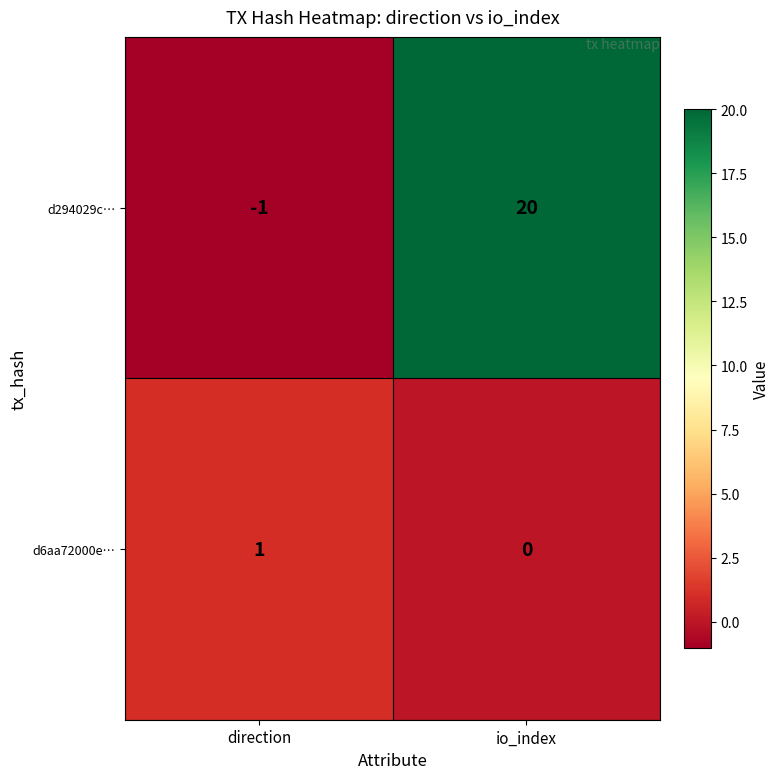

What is the sum of the d294029c… values at io_index and direction?

19